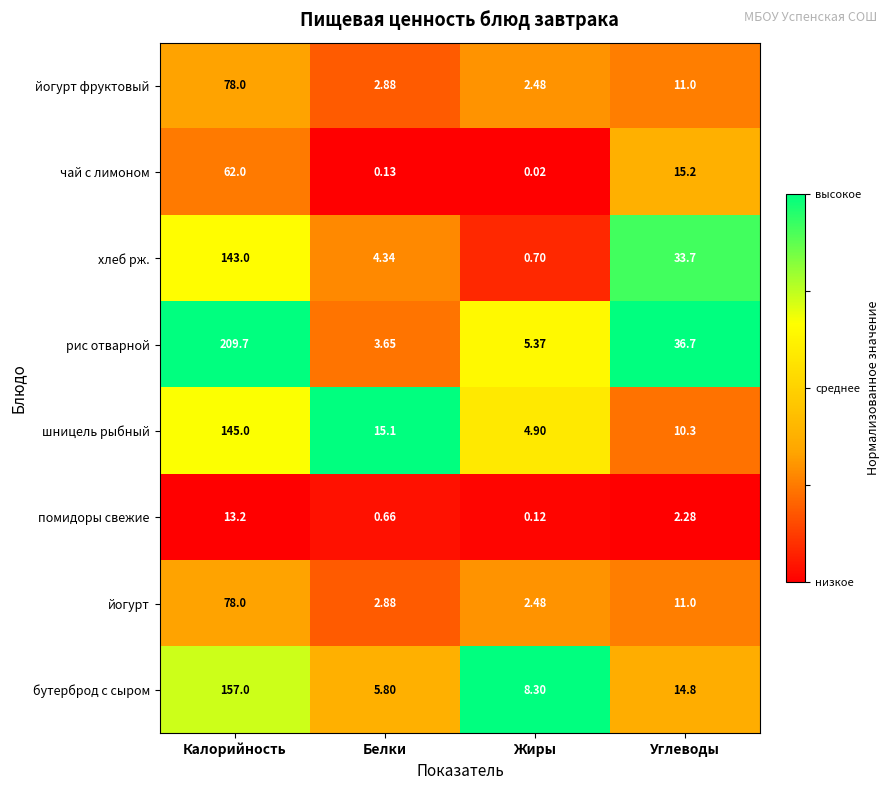

Which label corresponds to the smallest value in the chart?

Жиры